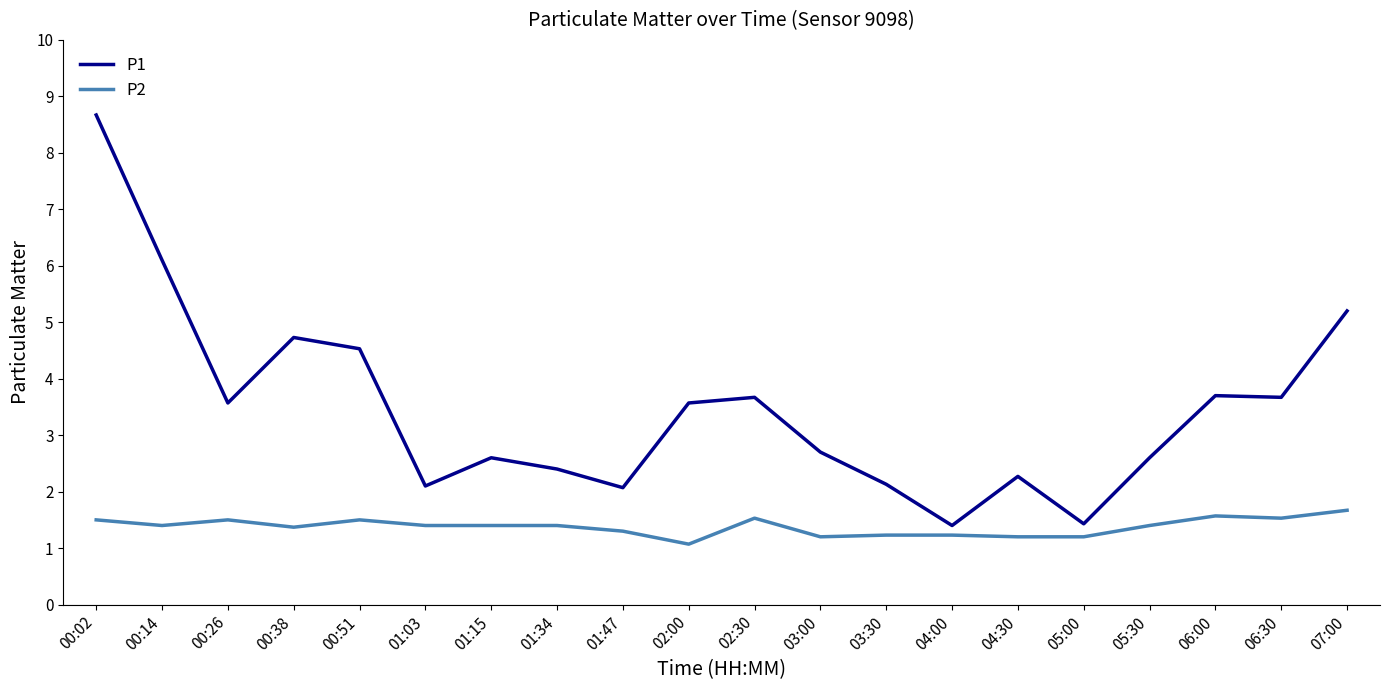

Reading right to left, transcribe all the data shown in this chart.

P1: 07:00=5.2	06:30=3.7	06:00=3.7	05:30=2.6	05:00=1.4	04:30=2.3	04:00=1.4	03:30=2.1	03:00=2.7	02:30=3.7	02:00=3.6	01:47=2.1	01:34=2.4	01:15=2.6	01:03=2.1	00:51=4.5	00:38=4.7	00:26=3.6	00:14=6.1	00:02=8.7
P2: 07:00=1.7	06:30=1.5	06:00=1.6	05:30=1.4	05:00=1.2	04:30=1.2	04:00=1.2	03:30=1.2	03:00=1.2	02:30=1.5	02:00=1.1	01:47=1.3	01:34=1.4	01:15=1.4	01:03=1.4	00:51=1.5	00:38=1.4	00:26=1.5	00:14=1.4	00:02=1.5